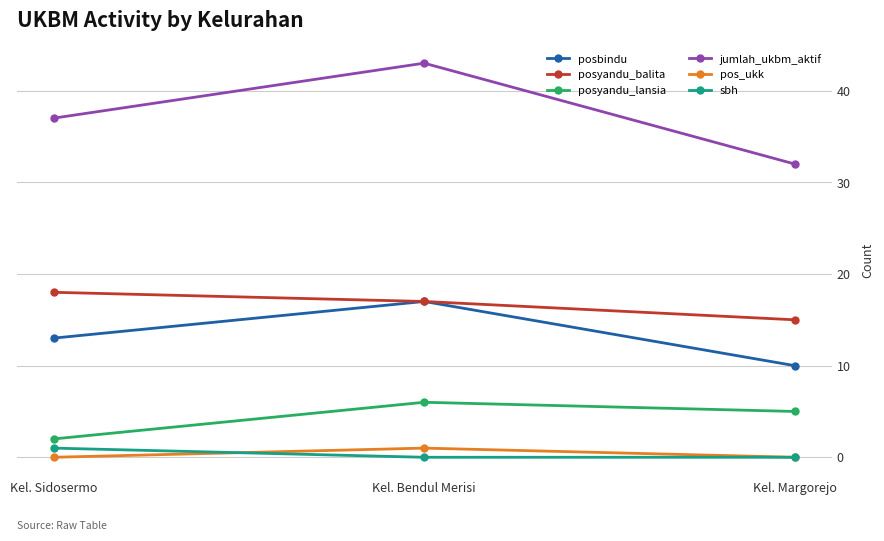

What is the sum of all posbindu values?

40